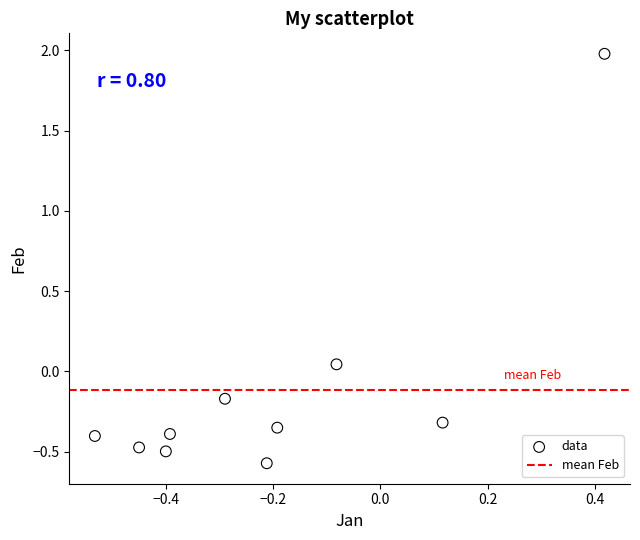

What is the range of X values (max minus min)?

1.0